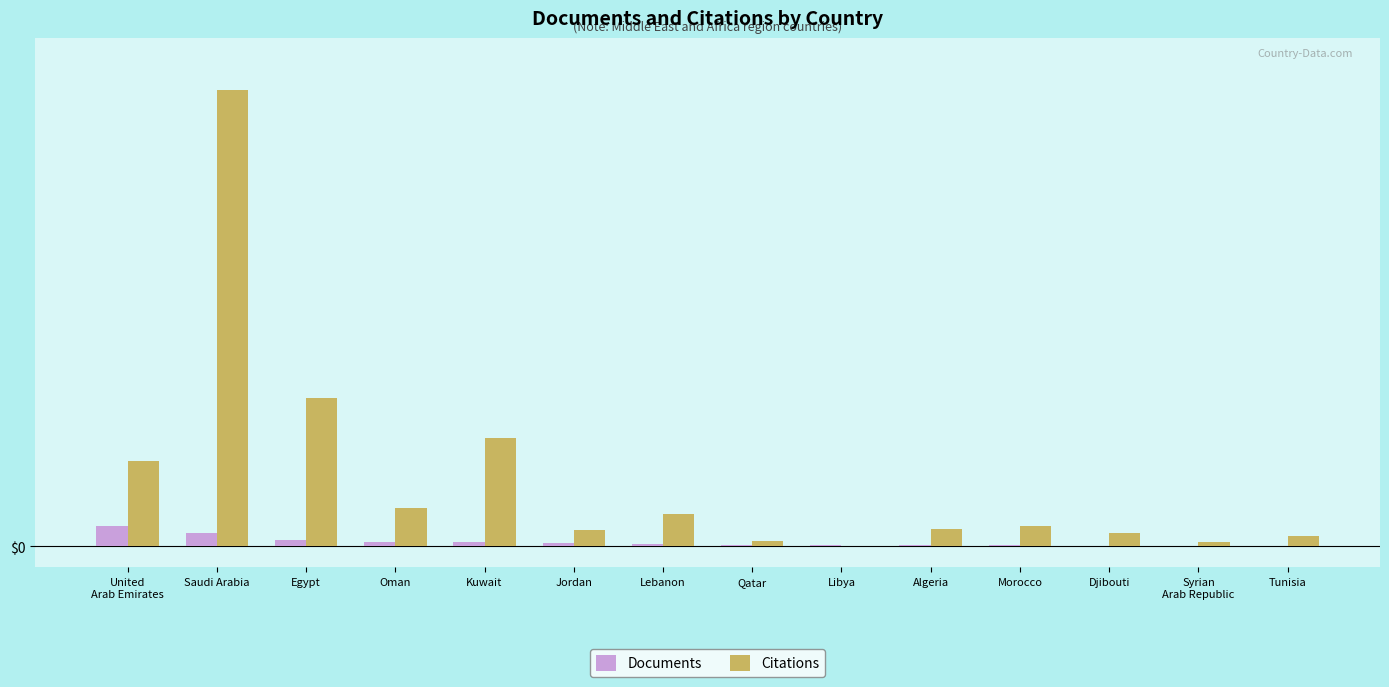

Reading left to right, list all the values displayed in this chart.

Documents: United
Arab Emirates=49	Saudi Arabia=31	Egypt=14	Oman=11	Kuwait=10	Jordan=8	Lebanon=5	Qatar=3	Libya=2	Algeria=2	Morocco=2	Djibouti=1	Syrian
Arab Republic=1	Tunisia=1
Citations: United
Arab Emirates=202	Saudi Arabia=1077	Egypt=351	Oman=91	Kuwait=255	Jordan=38	Lebanon=76	Qatar=13	Libya=0	Algeria=40	Morocco=49	Djibouti=31	Syrian
Arab Republic=9	Tunisia=25